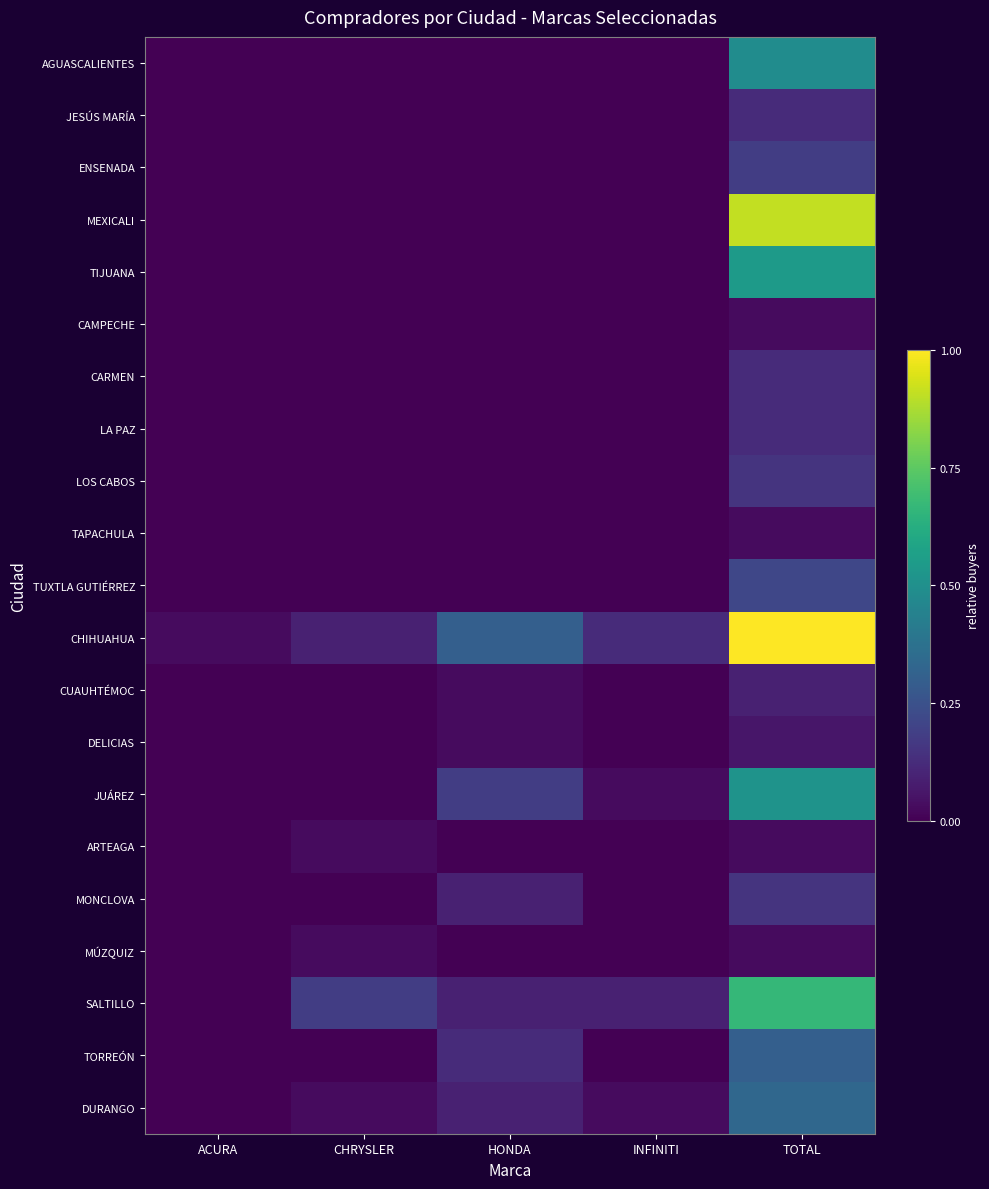

Between INFINITI and HONDA, which is larger?

INFINITI